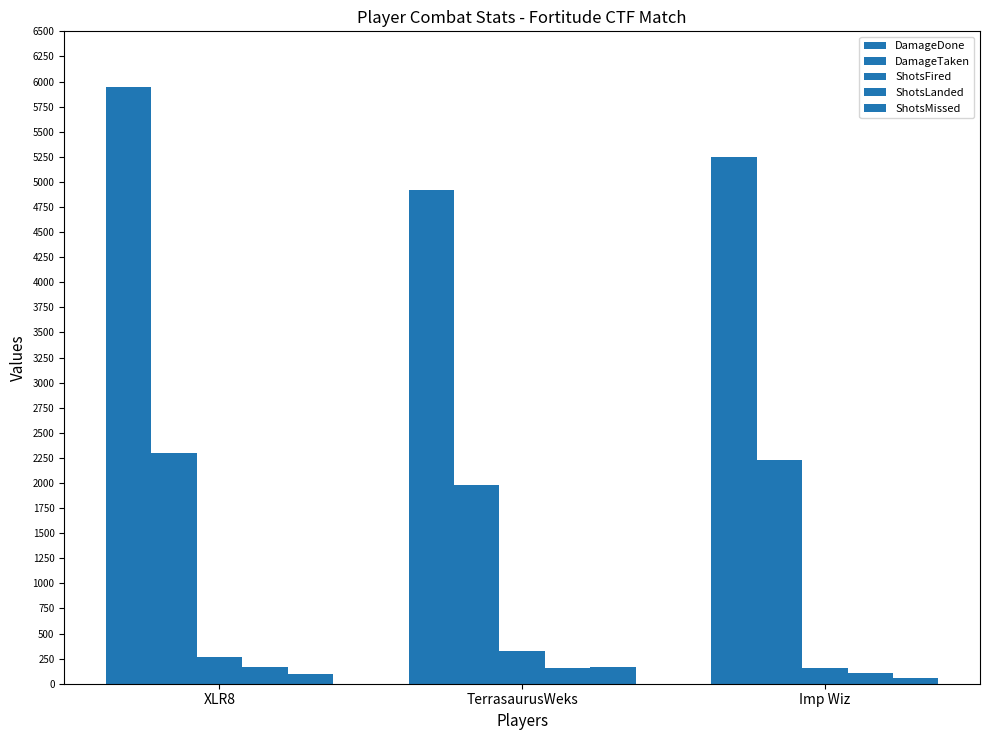

What value does the DamageTaken series have at TerrasaurusWeks, to the nearest 5?

1980